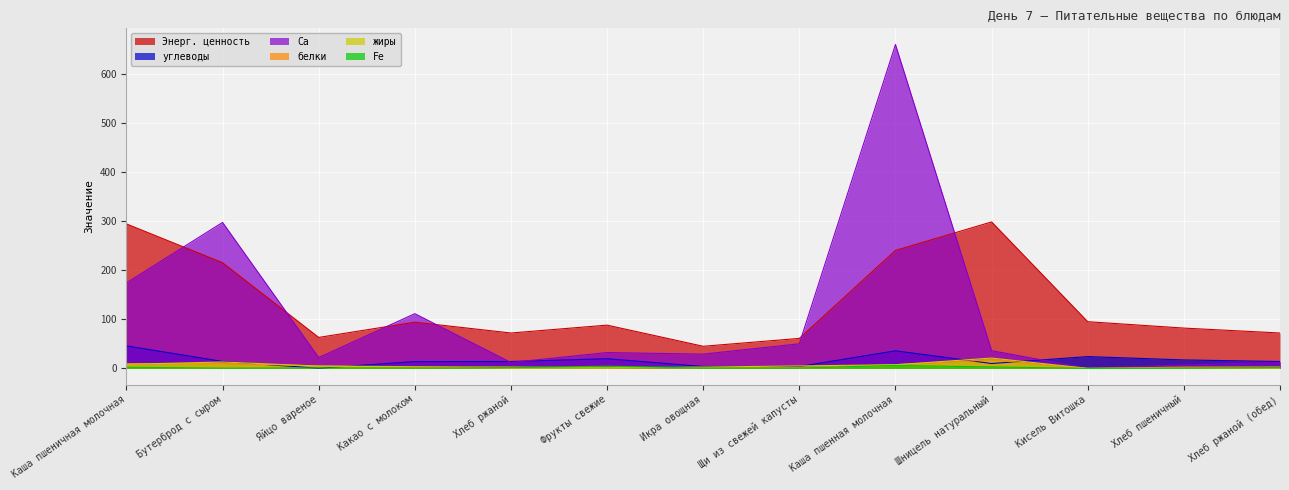

List the series in order of their peak value, highest first.

Ca, Энерг. ценность, углеводы, жиры, белки, Fe